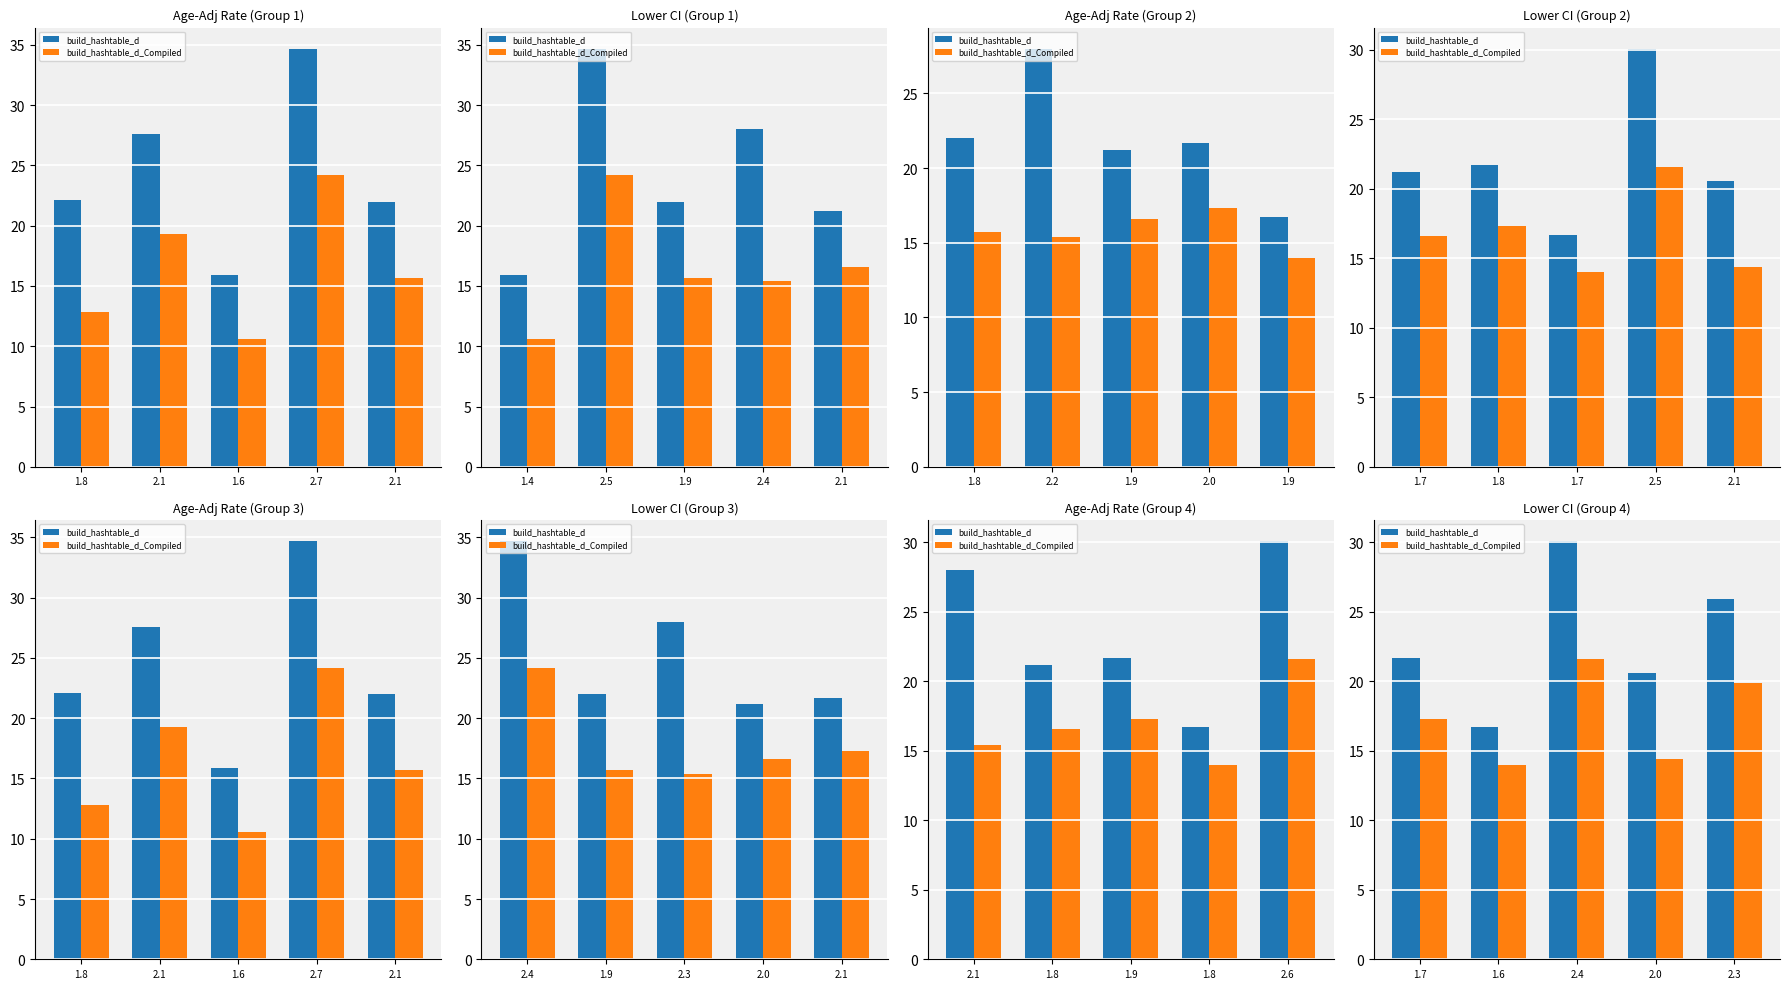

What are all the series names shown in the legend?

build_hashtable_d, build_hashtable_d_Compiled